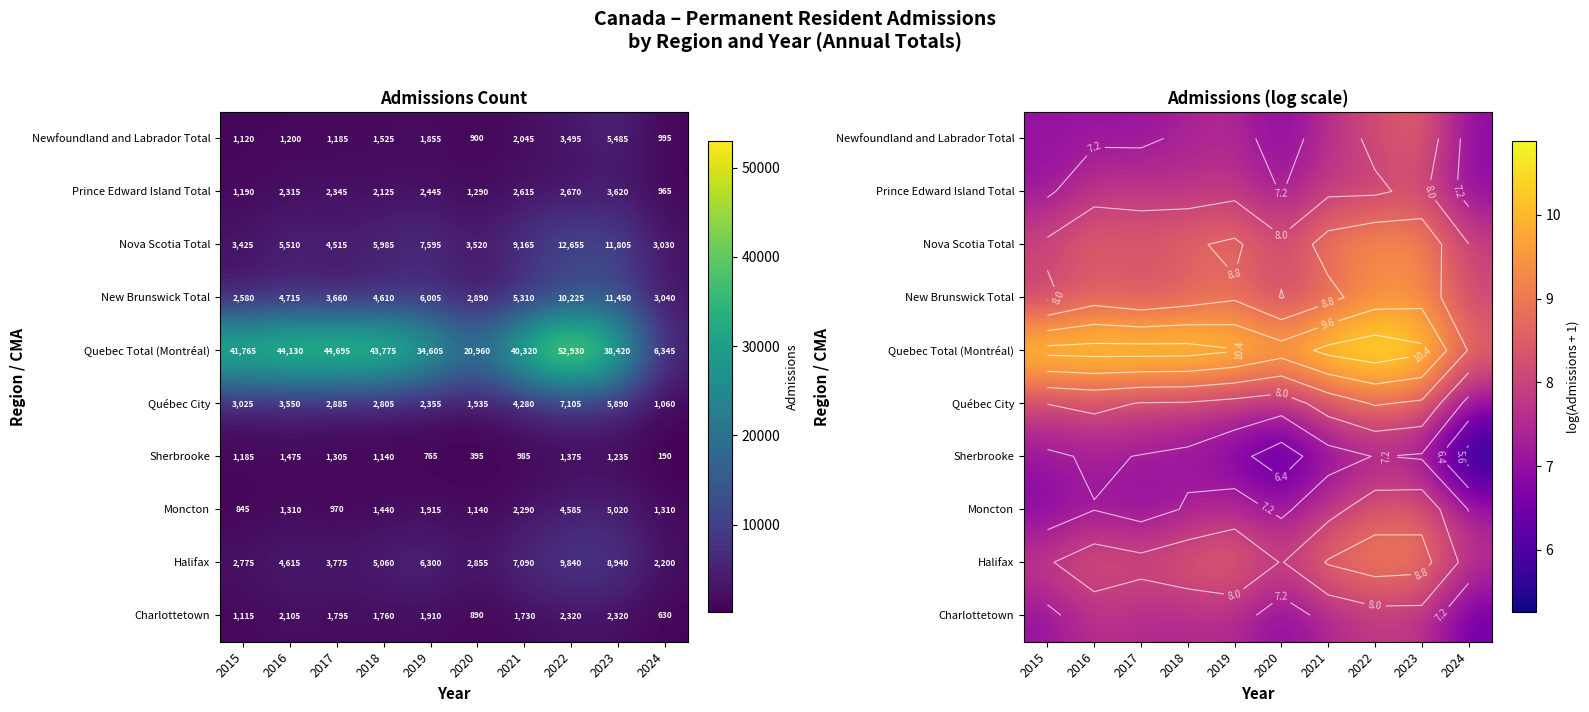

Which label corresponds to the smallest value in the chart?

2024